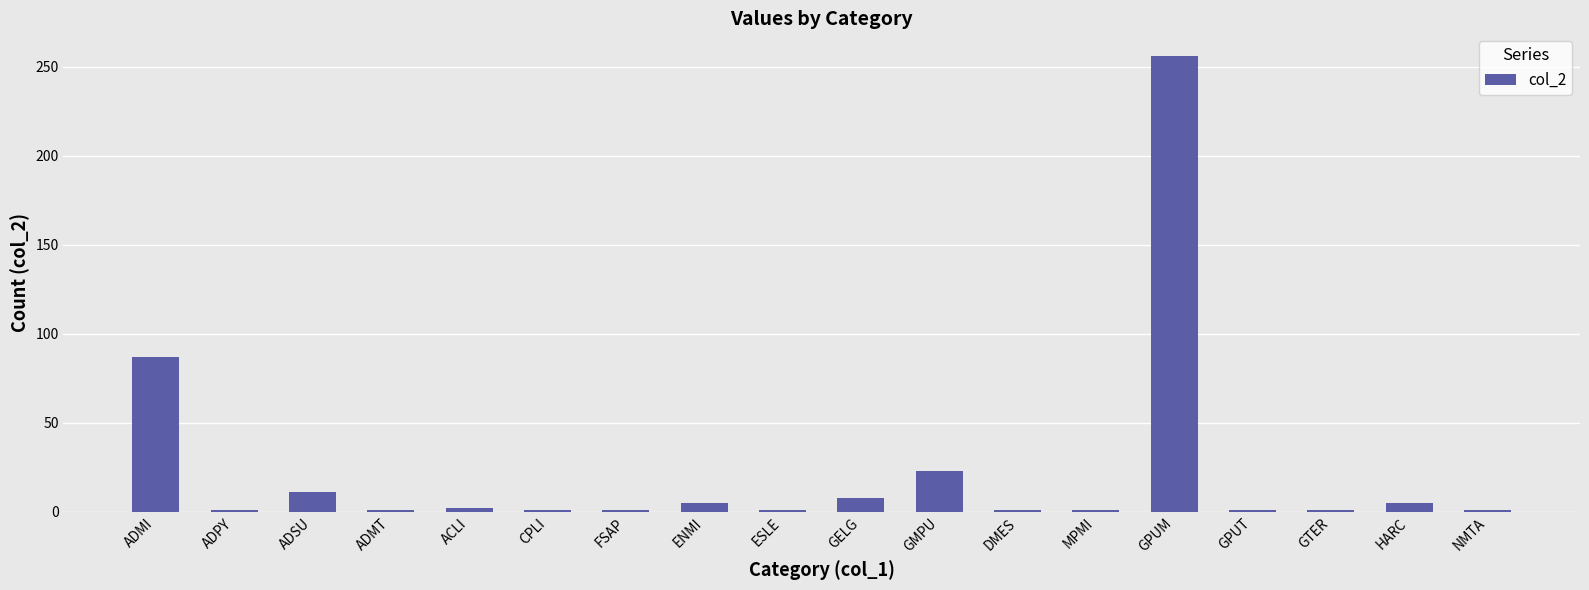

What is the difference between the maximum and minimum values?

255